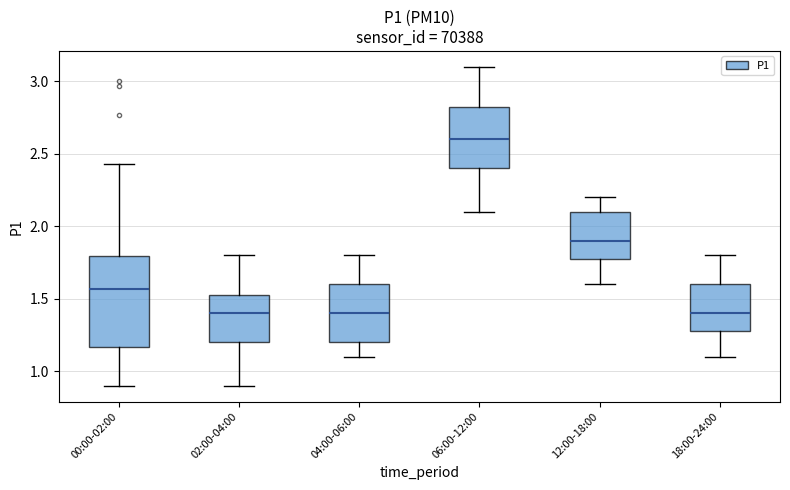

Reading left to right, transcribe this box plot: for each box, give where its median line is, the range the box spans, and where its two whiskers end, as read against the y-axis. The values are not printed on the chart, so give them approximately, as read against the axis.

00:00-02:00: median 1.55, box 1.15 to 1.80, whiskers 0.90 to 2.45
02:00-04:00: median 1.40, box 1.20 to 1.55, whiskers 0.90 to 1.80
04:00-06:00: median 1.40, box 1.20 to 1.60, whiskers 1.10 to 1.80
06:00-12:00: median 2.60, box 2.40 to 2.85, whiskers 2.10 to 3.10
12:00-18:00: median 1.90, box 1.80 to 2.10, whiskers 1.60 to 2.20
18:00-24:00: median 1.40, box 1.30 to 1.60, whiskers 1.10 to 1.80